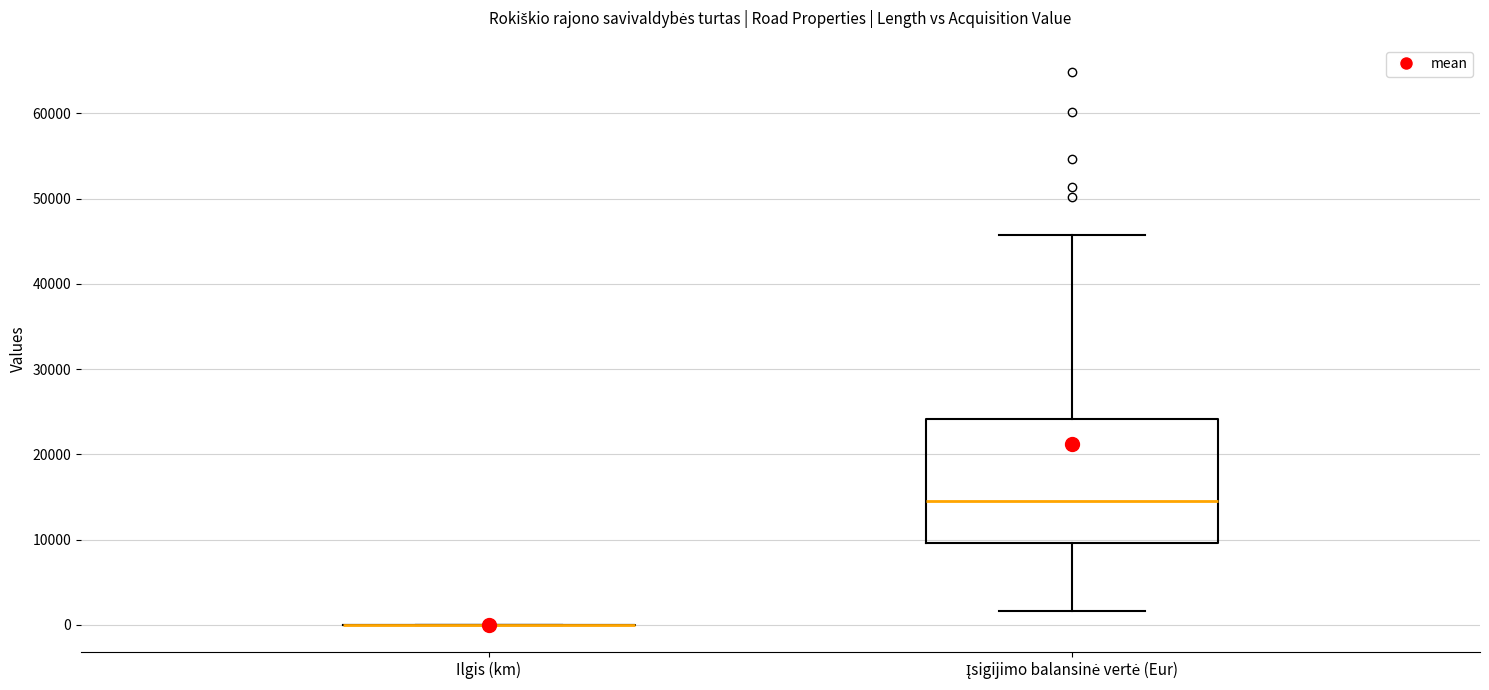

Which box is the tallest, from its lower edge to its upper edge?

Įsigijimo balansinė vertė (Eur)